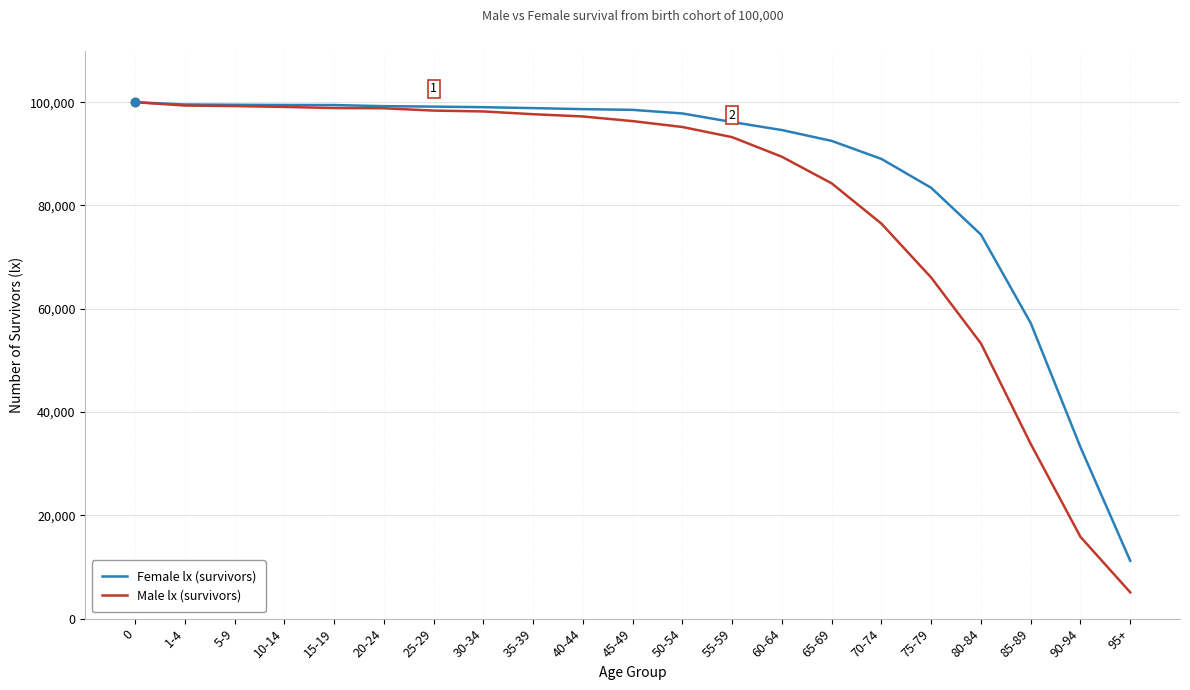

List the series in order of their overall mean, lowest first.

Male lx (survivors), Female lx (survivors)